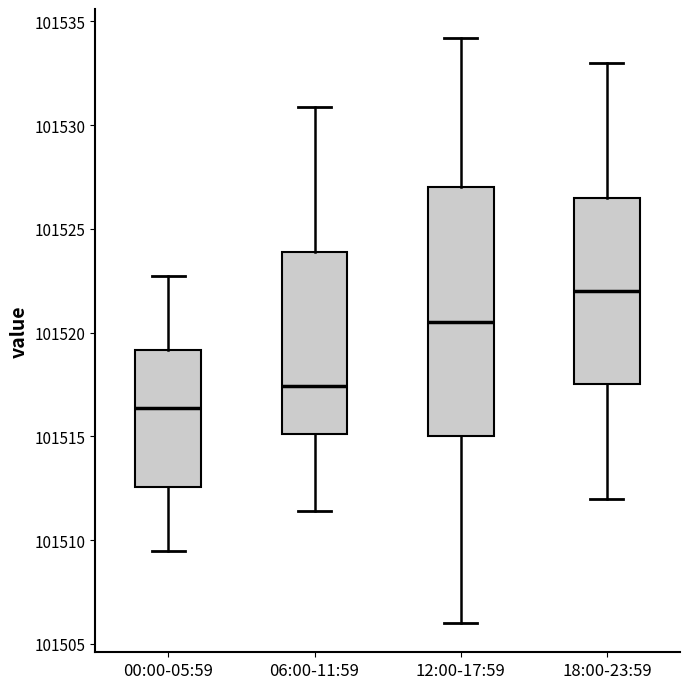

Reading left to right, transcribe this box plot: for each box, give where its median line is, the range the box spans, and where its two whiskers end, as read against the y-axis. The values are not printed on the chart, so give them approximately, as read against the axis.

00:00-05:59: median 101516.5, box 101512.5 to 101519.0, whiskers 101509.5 to 101522.5
06:00-11:59: median 101517.5, box 101515.0 to 101524.0, whiskers 101511.5 to 101531.0
12:00-17:59: median 101520.5, box 101515.0 to 101527.0, whiskers 101506.0 to 101534.0
18:00-23:59: median 101522.0, box 101517.5 to 101526.5, whiskers 101512.0 to 101533.0